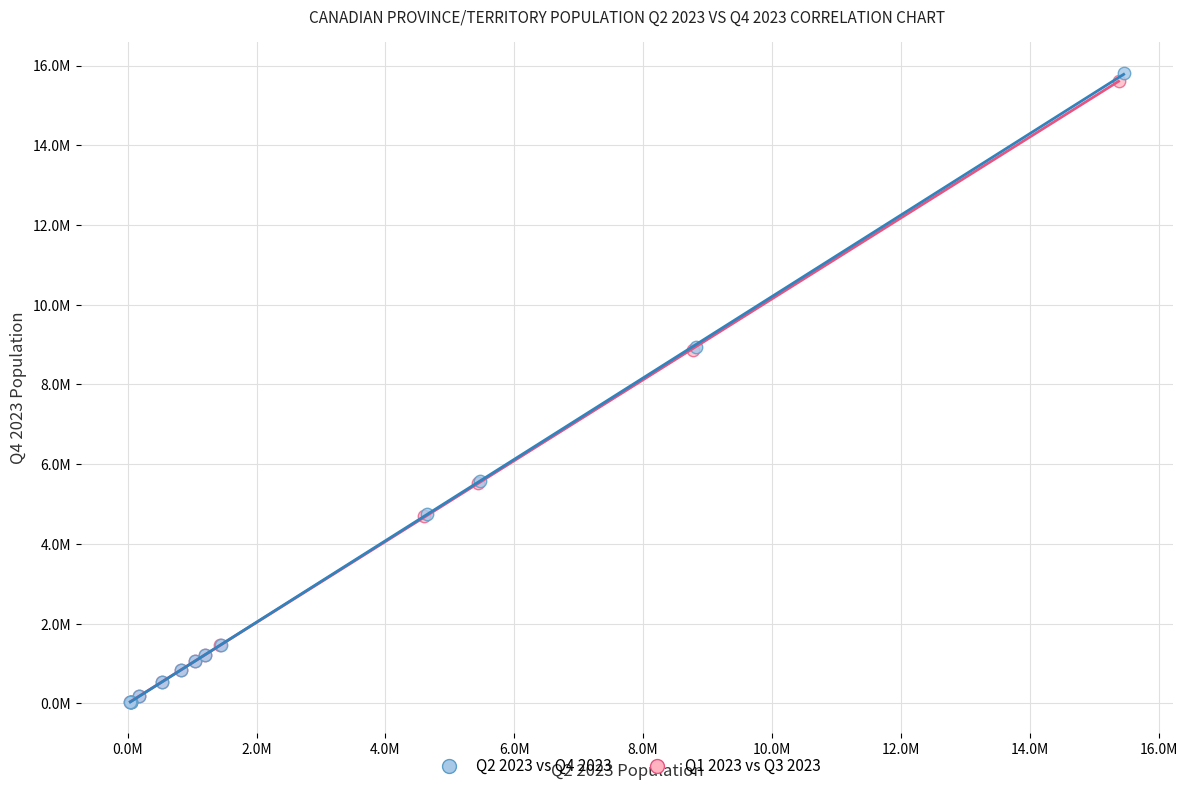

What are all the series names shown in the legend?

Q2 2023 vs Q4 2023, Q1 2023 vs Q3 2023